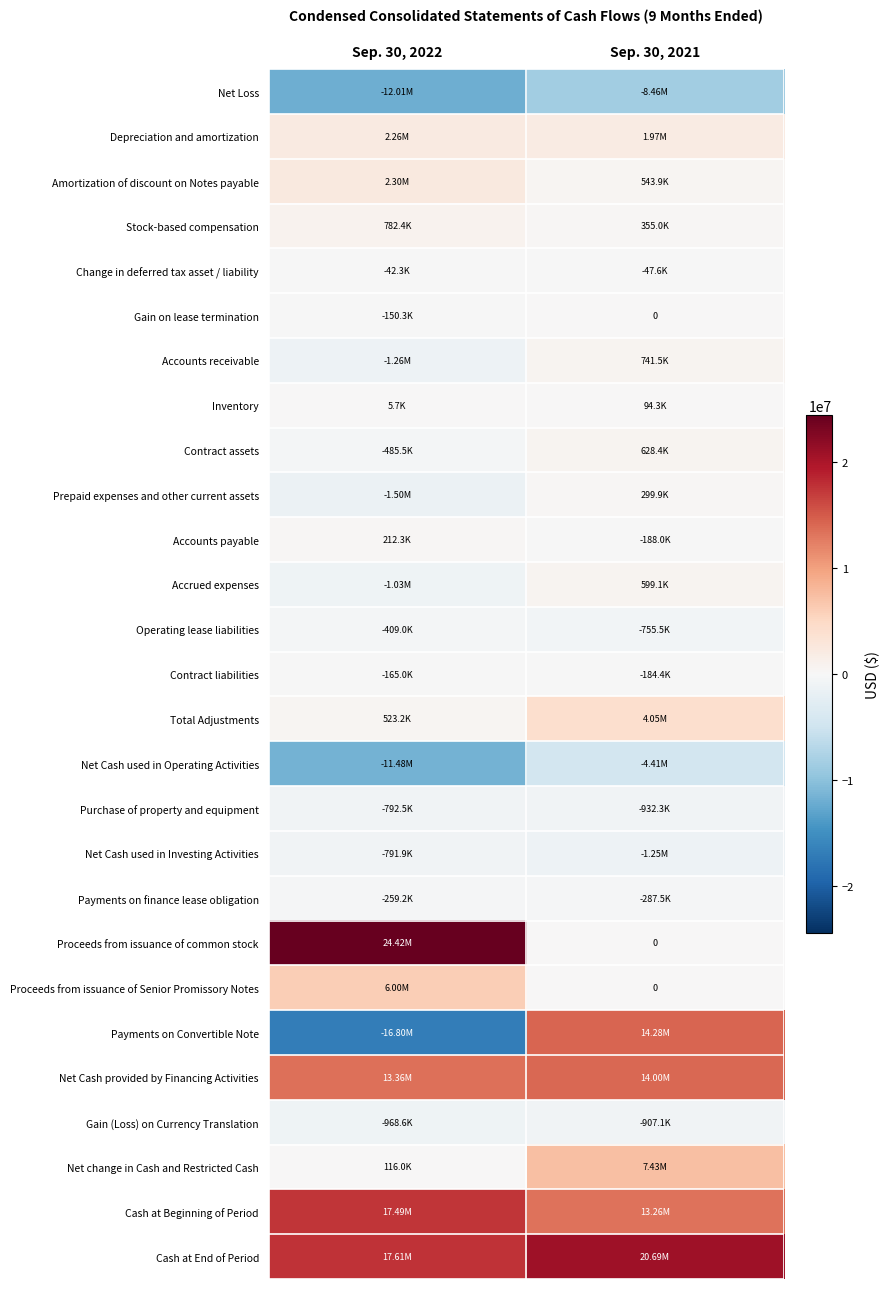

True or false: Net change in Cash and Restricted Cash has a value of 203284 at Sep. 30, 2022.

False